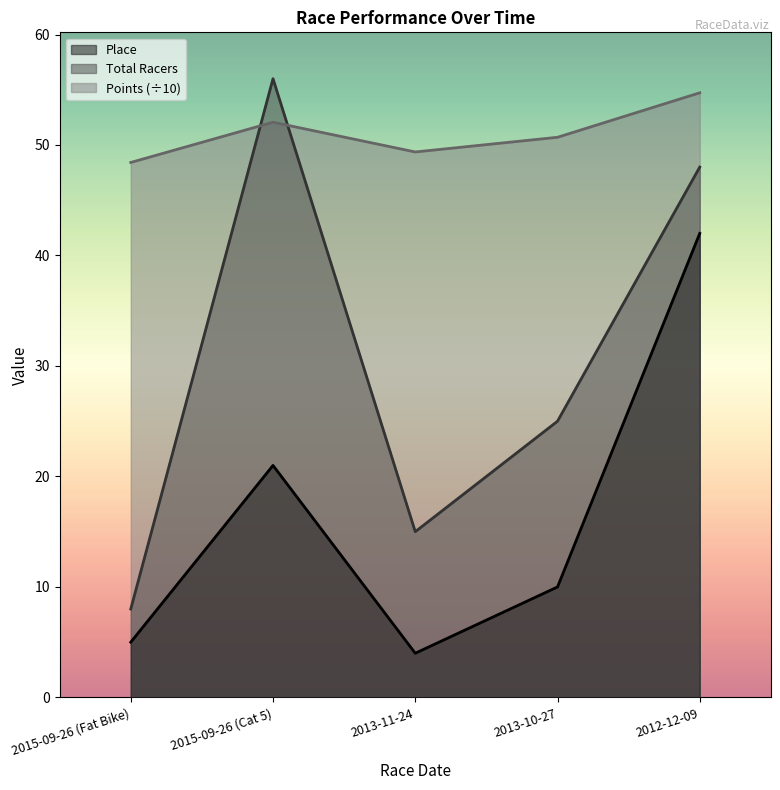

At which category is the sum across all series the highest?

2012-12-09